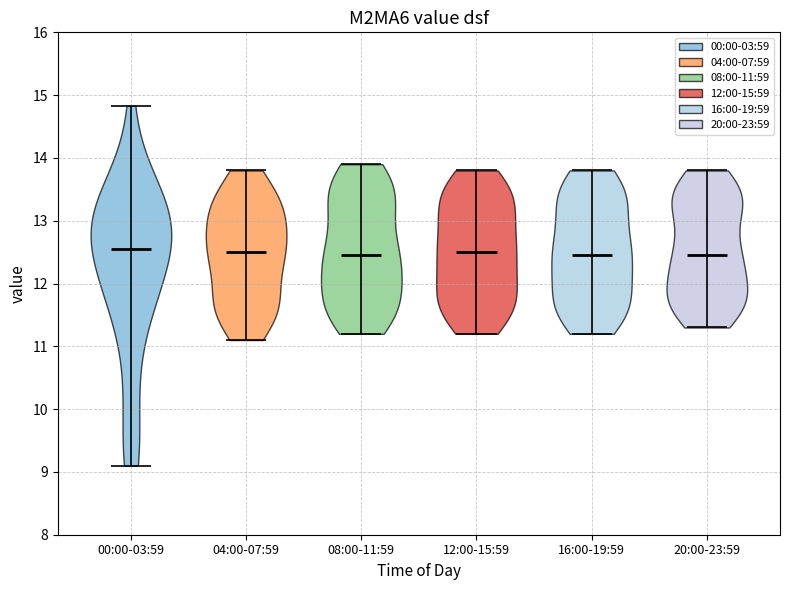

Reading left to right, read every violin against the y-axis: where its median line is, and the lowest and highest points it reaches. The values are not printed on the chart, so give them approximately, as read against the axis.

00:00-03:59: median line 12.6, lowest point 9.1, highest point 14.8
04:00-07:59: median line 12.5, lowest point 11.1, highest point 13.8
08:00-11:59: median line 12.5, lowest point 11.2, highest point 13.9
12:00-15:59: median line 12.5, lowest point 11.2, highest point 13.8
16:00-19:59: median line 12.5, lowest point 11.2, highest point 13.8
20:00-23:59: median line 12.5, lowest point 11.3, highest point 13.8